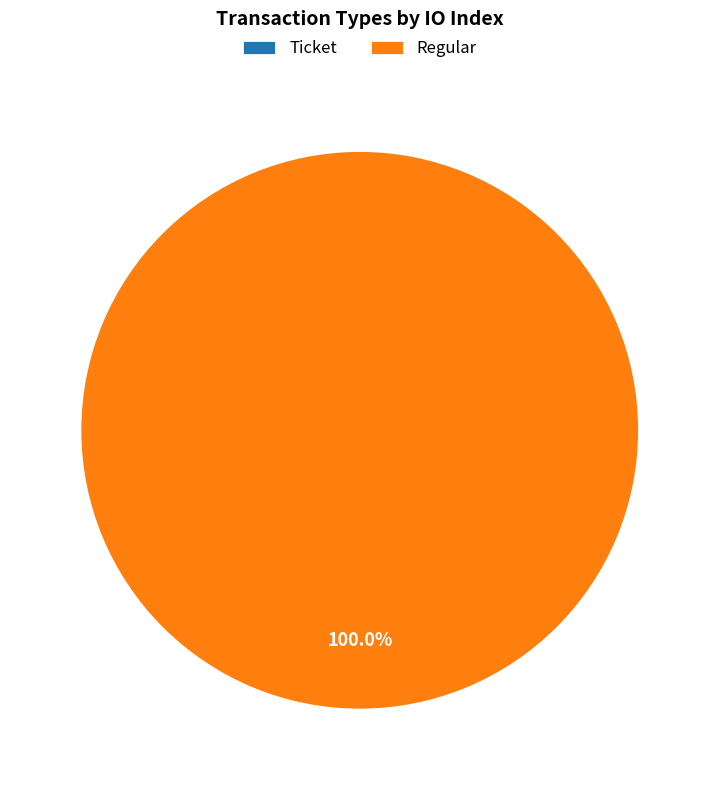

To the nearest percent, what is the combined percentage of Ticket and Regular?

100%